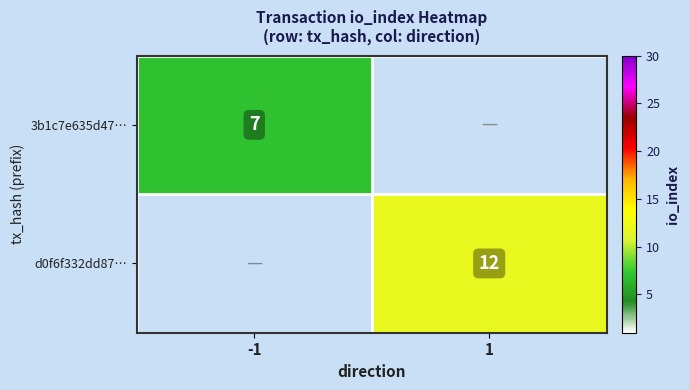

The value of d0f6f332dd87… at 1 is 12. True or false?

True